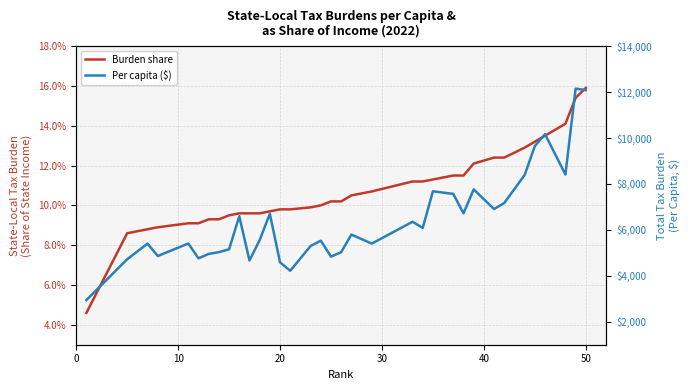

What is the average value of the Per capita ($) series?

6415.4